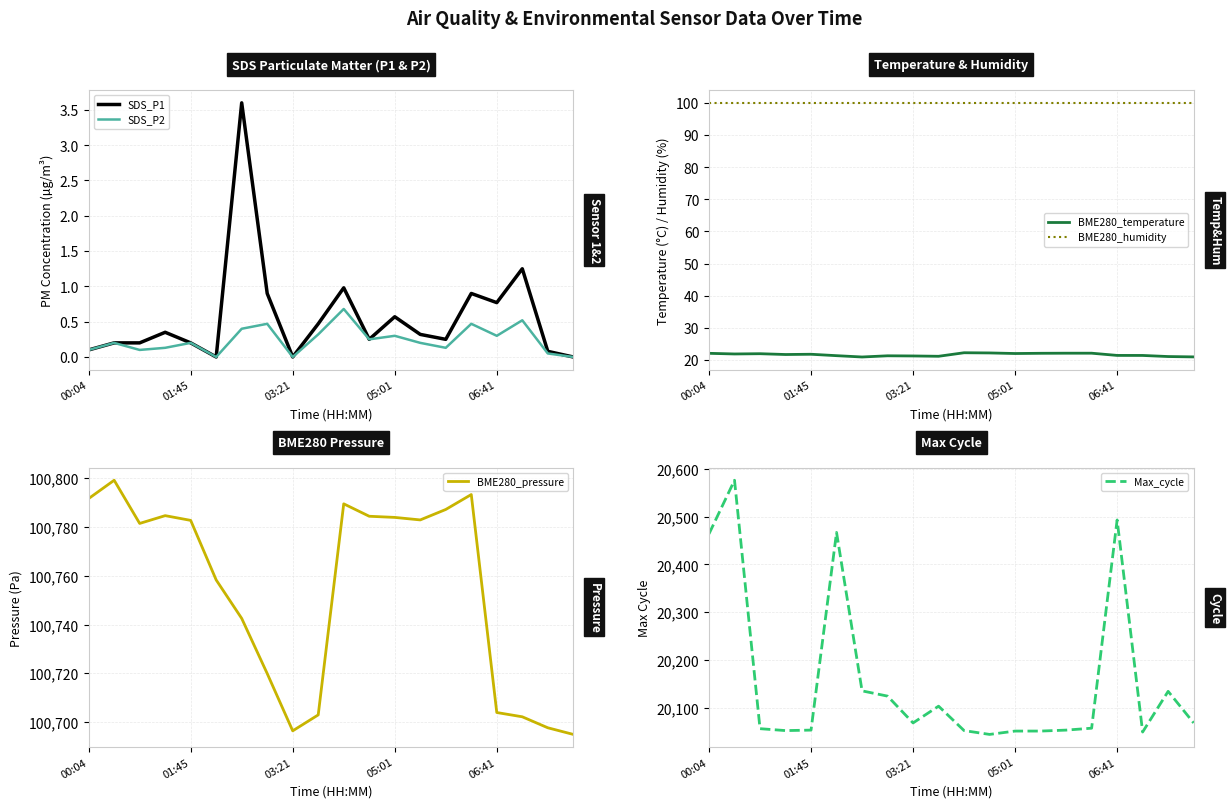

Is it true that SDS_P1 equals 0.1 at 00:04?

True